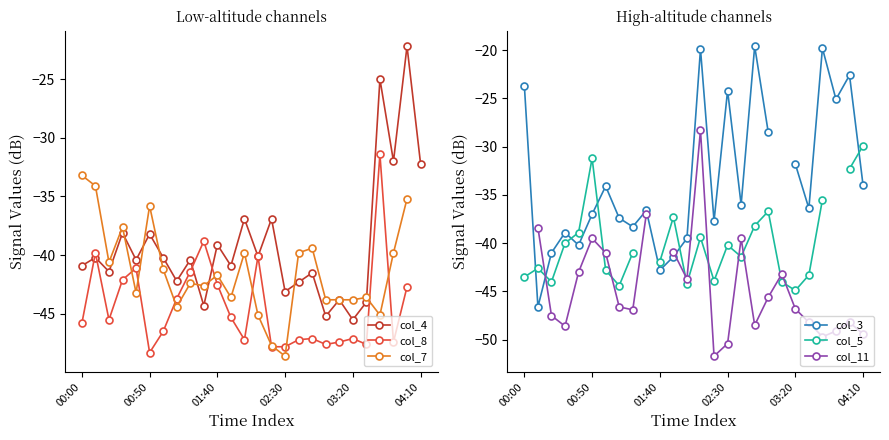

Which has a higher value, 11 or 9?

11